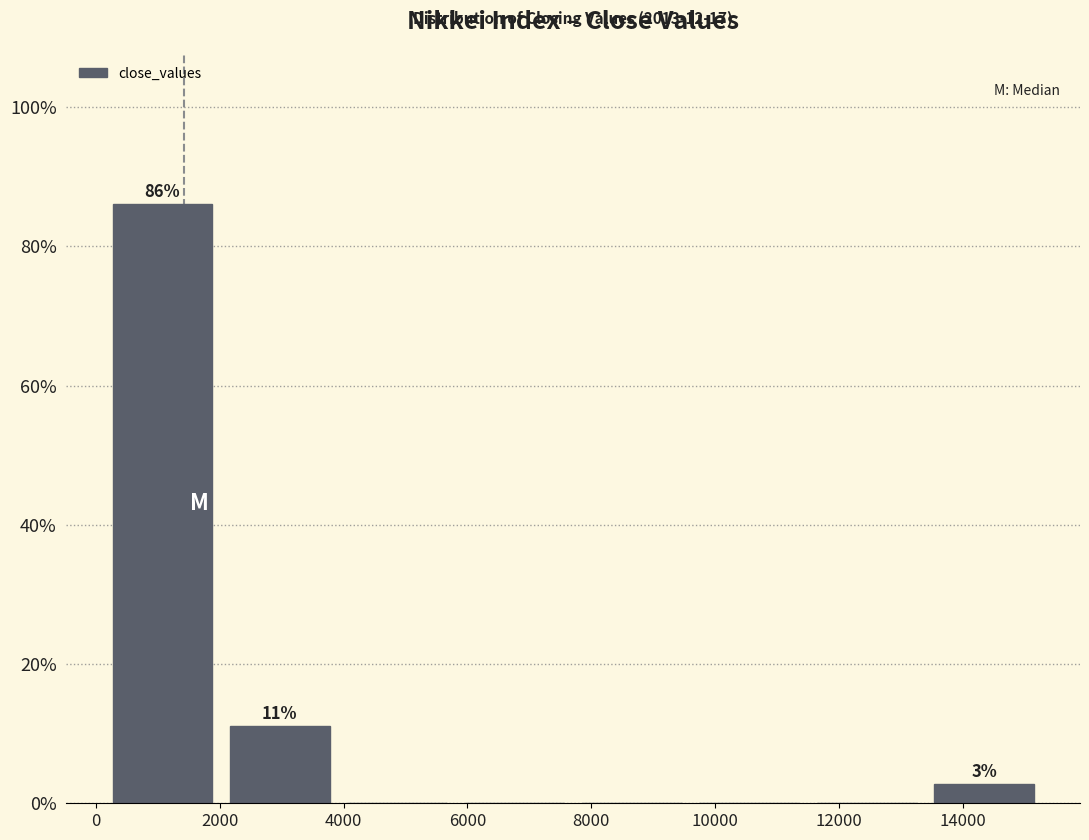

Which range on the x-axis has the tallest bar?

200 to 2000